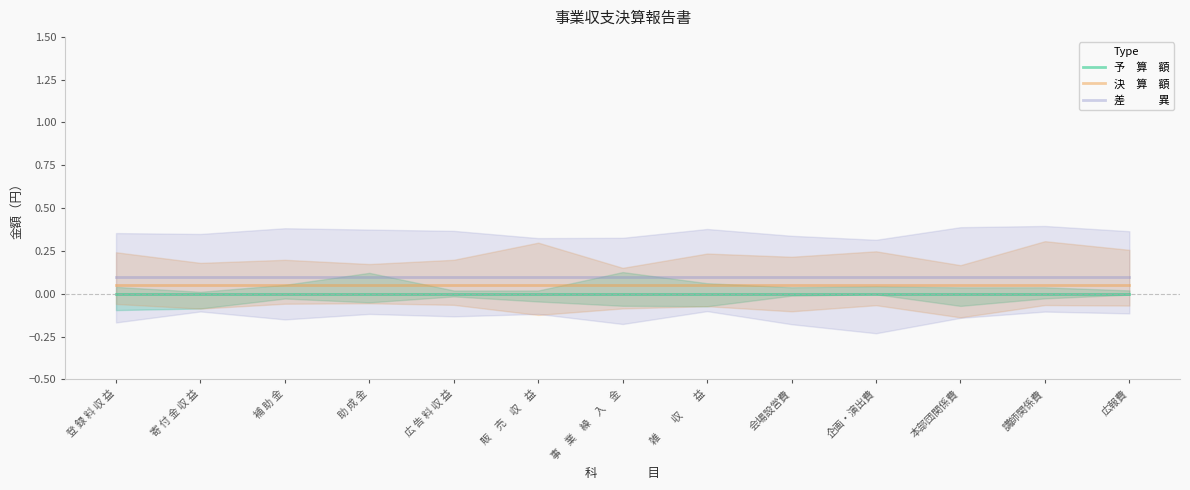

List the series in order of their peak value, highest first.

差　　　異, 決　算　額, 予　算　額